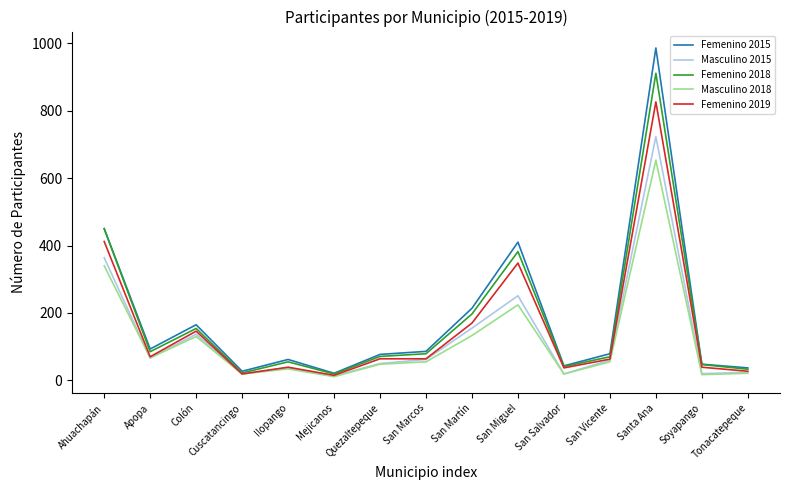

At which category does Femenino 2015 reach its first local peak?

Colón